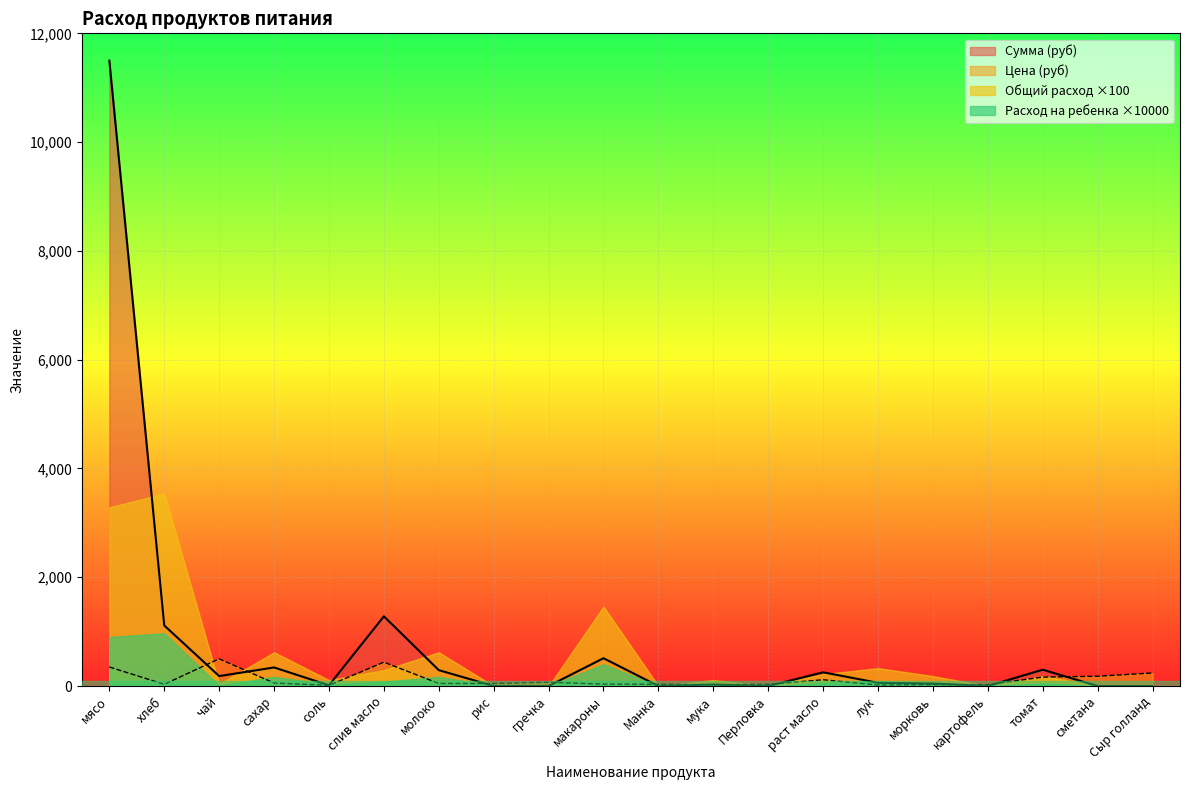

What are all the series names shown in the legend?

Сумма (руб), Цена (руб), Общий расход ×100, Расход на ребенка ×10000